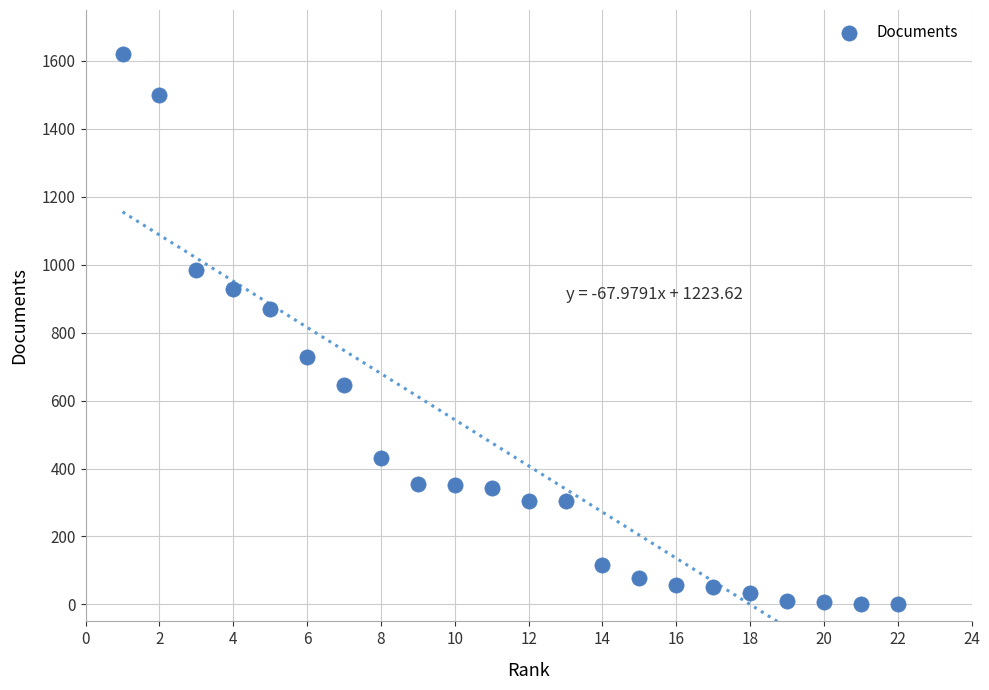

What is the range of Y values (max minus min)?

1620